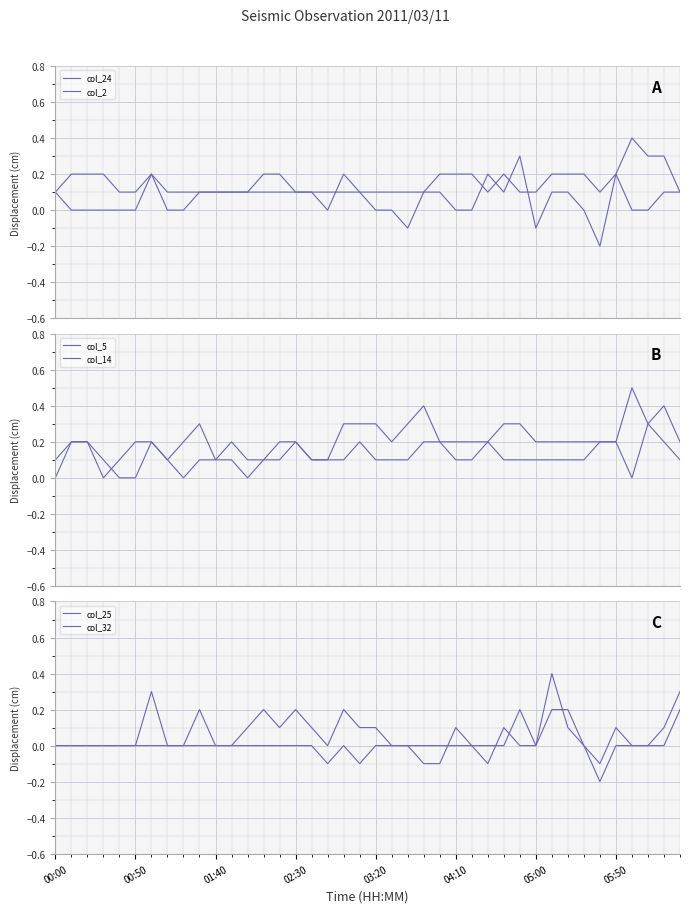

How many lines are shown in the chart?

6